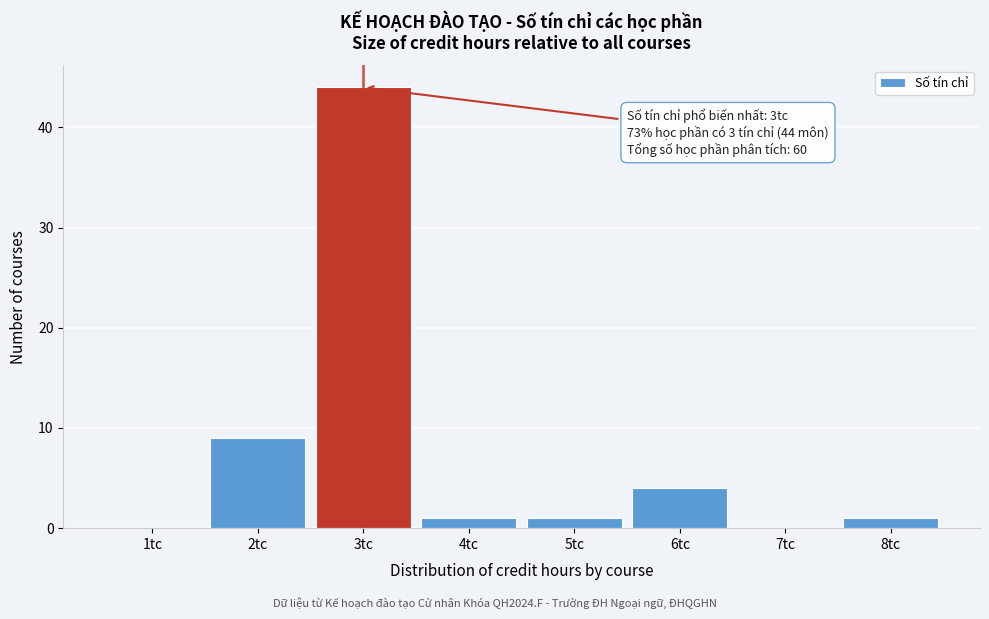

Over which range of the x-axis is the bar tallest?

2.5 to 3.5